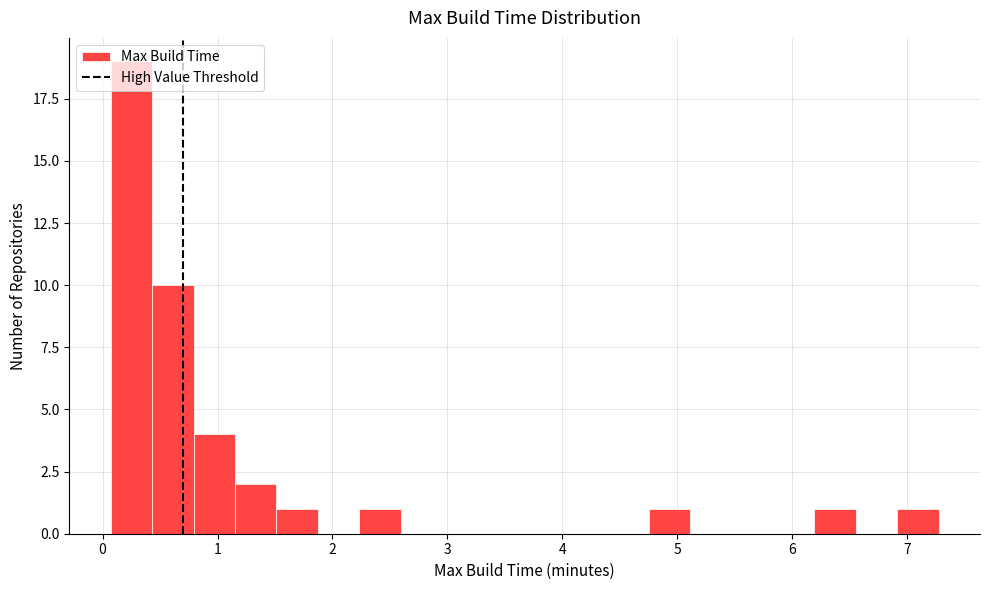

Read against the x-axis, roughly where is the centre of the tallest bar?

0.3